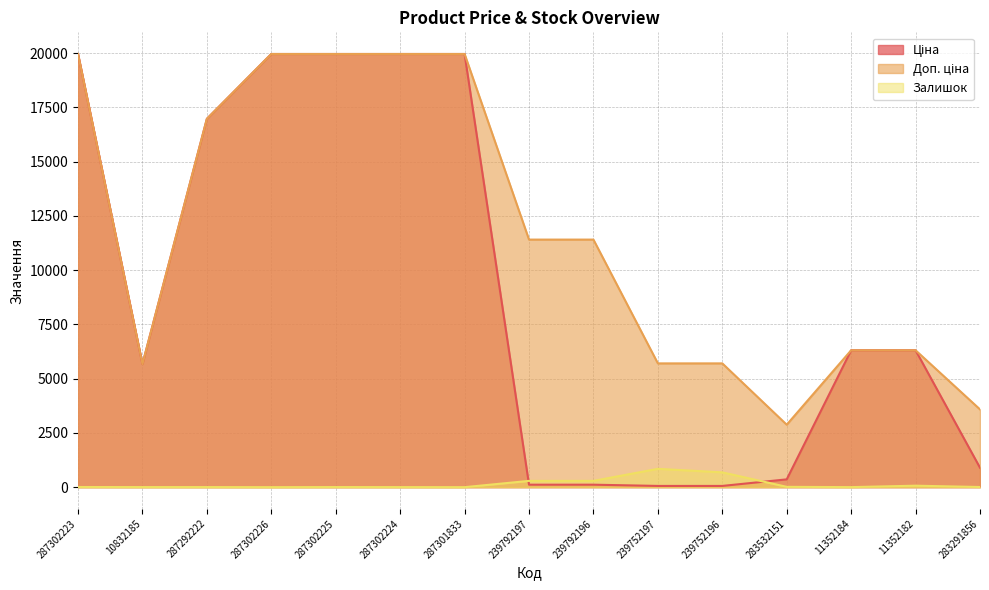

What are all the series names shown in the legend?

Ціна, Доп. ціна, Залишок